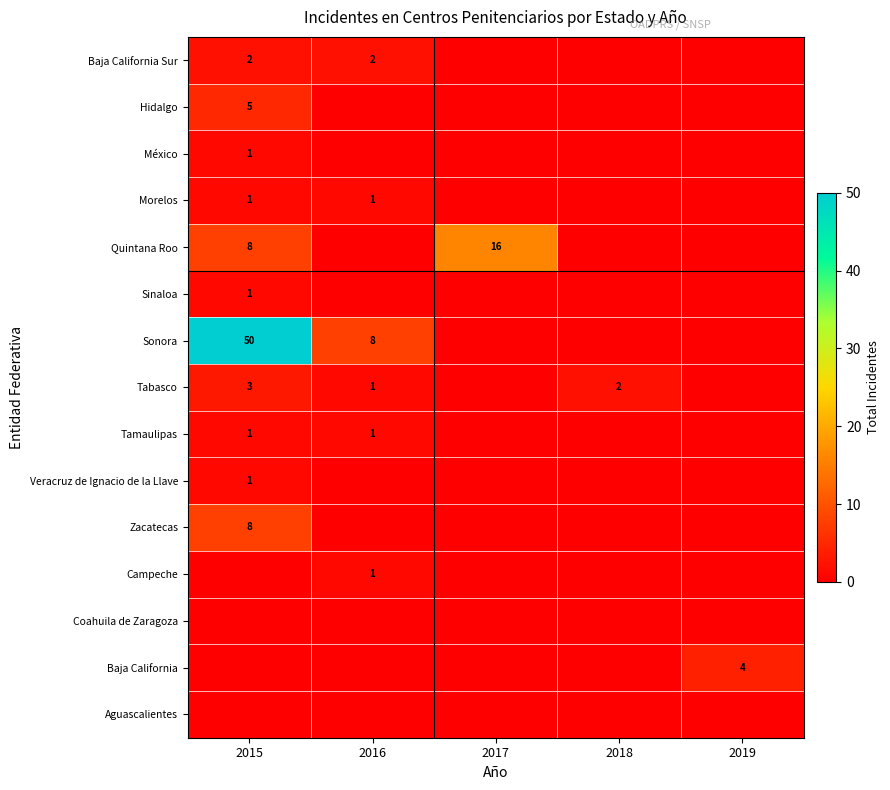

At which category is the sum across all series the highest?

2015